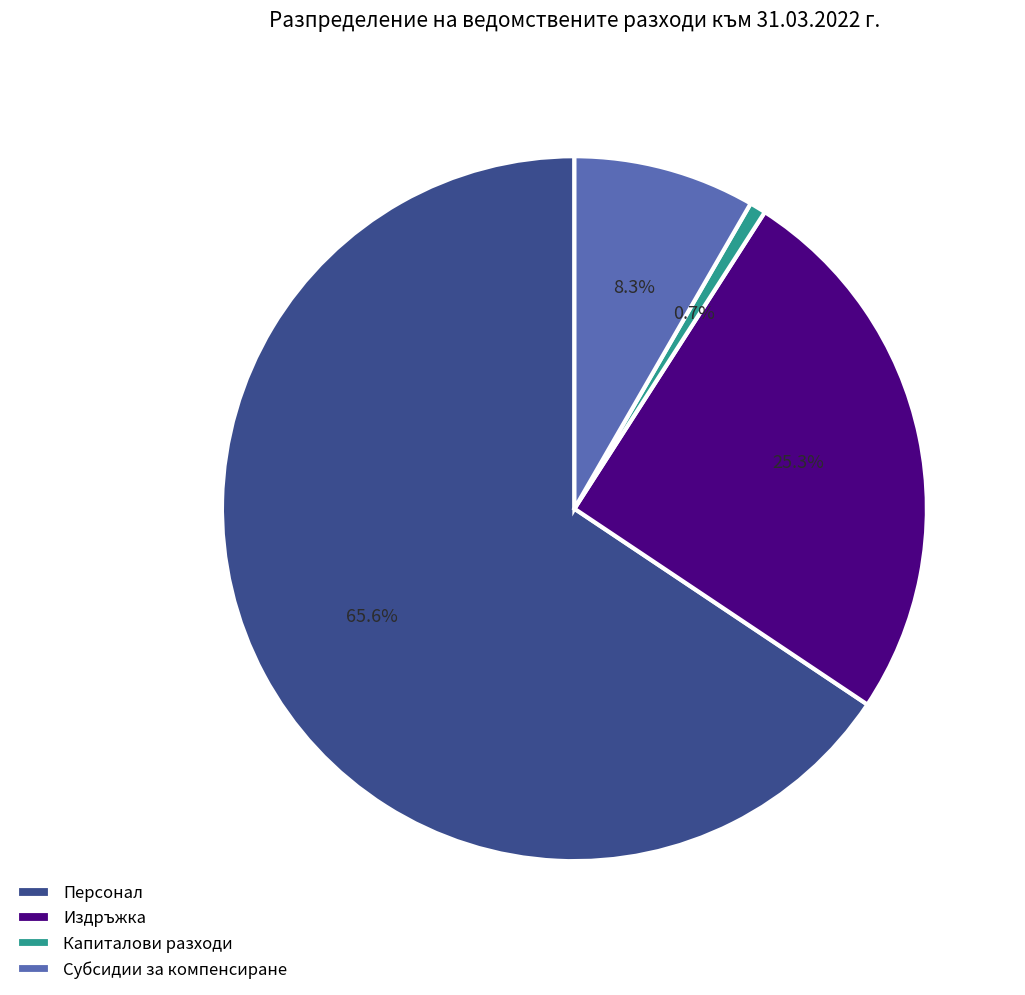

Which slice is the largest?

Персонал